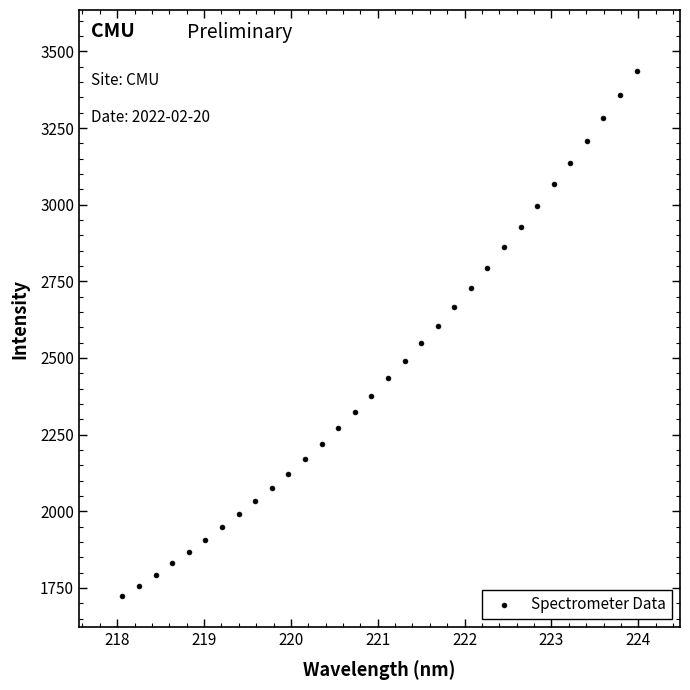

What is the range of X values (max minus min)?

5.9